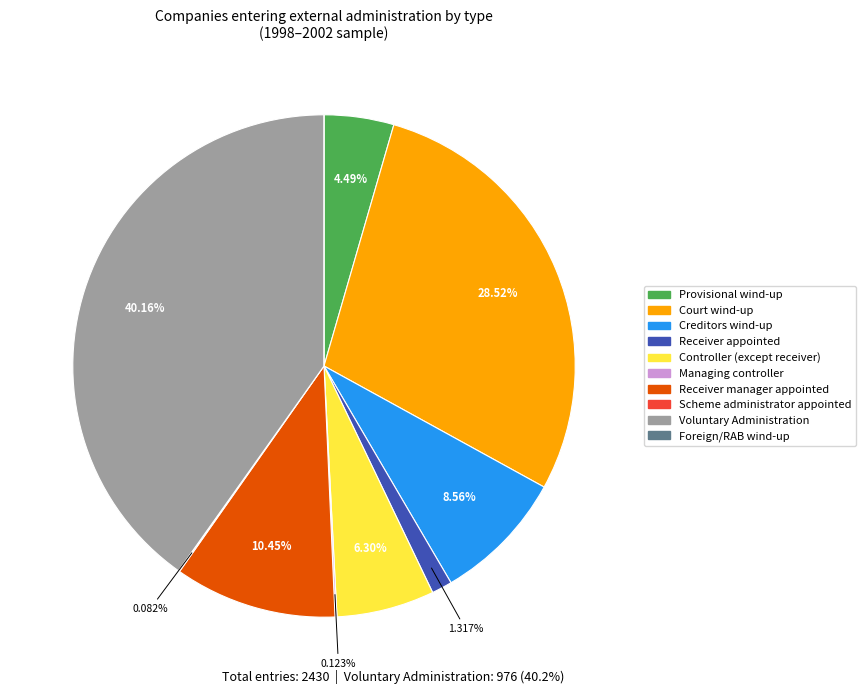

What is the ratio of the value at Court wind-up to the value at Creditors wind-up?

3.3